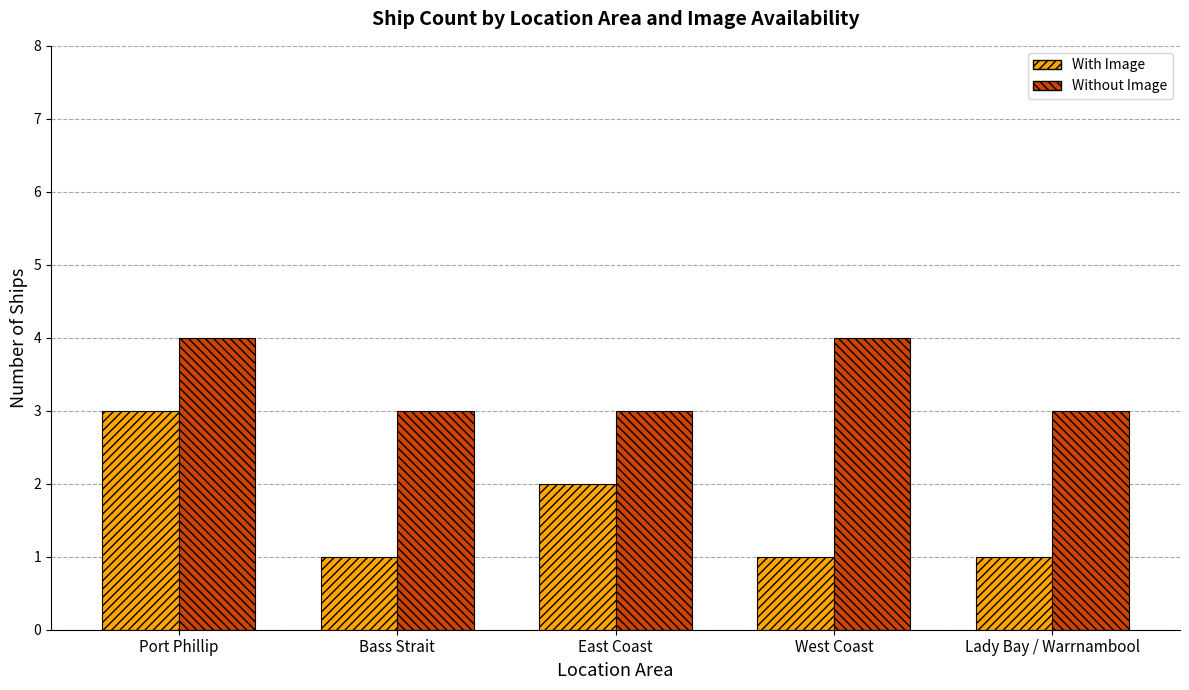

Which series changed the most between Port Phillip and Bass Strait?

With Image